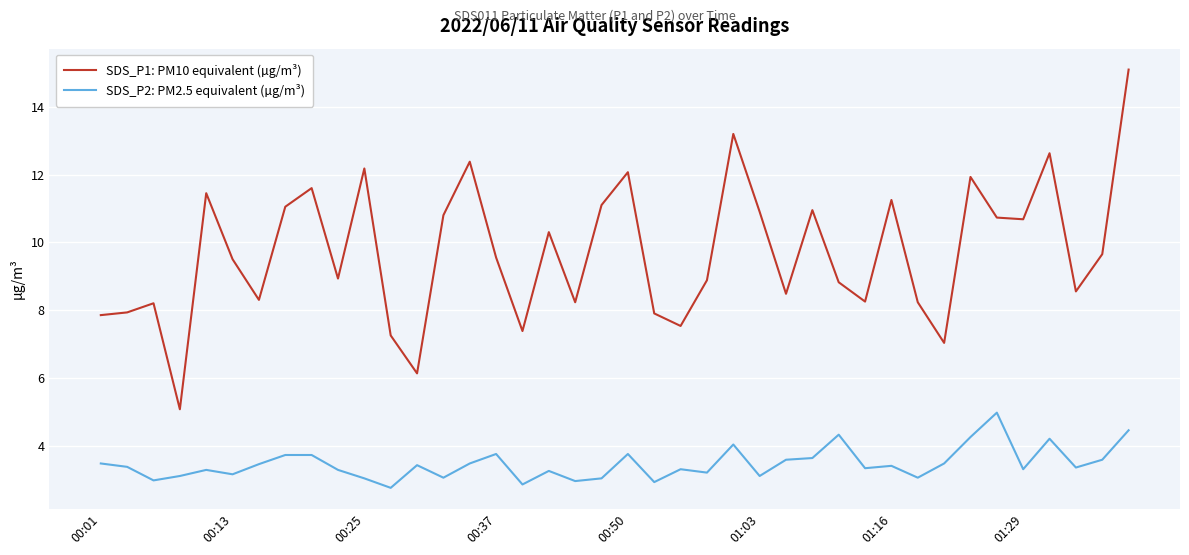

True or false: SDS_P2: PM2.5 equivalent (µg/m³) and SDS_P1: PM10 equivalent (µg/m³) intersect in this chart.

False